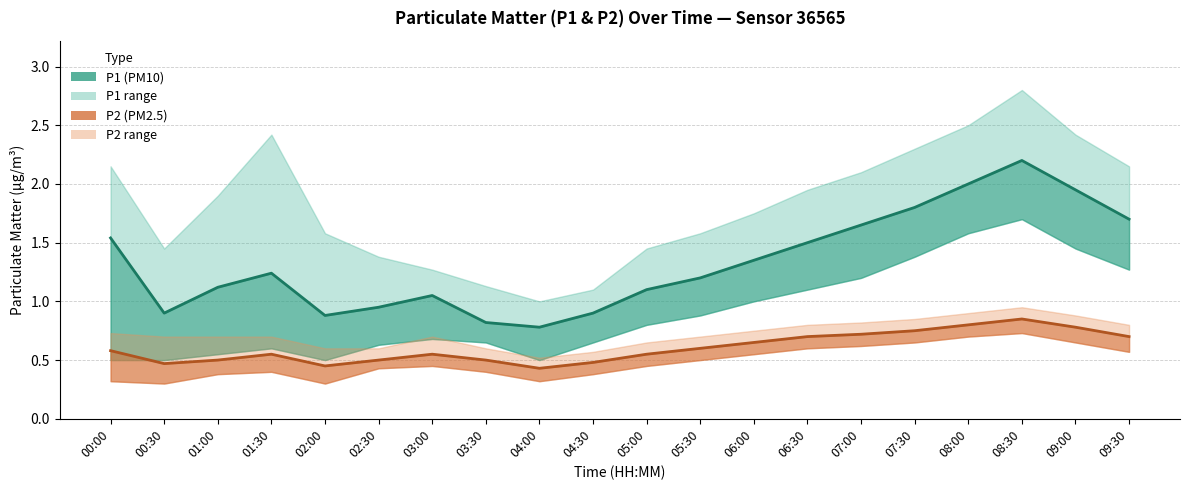

Which series has the largest range (max minus min)?

P1_upper